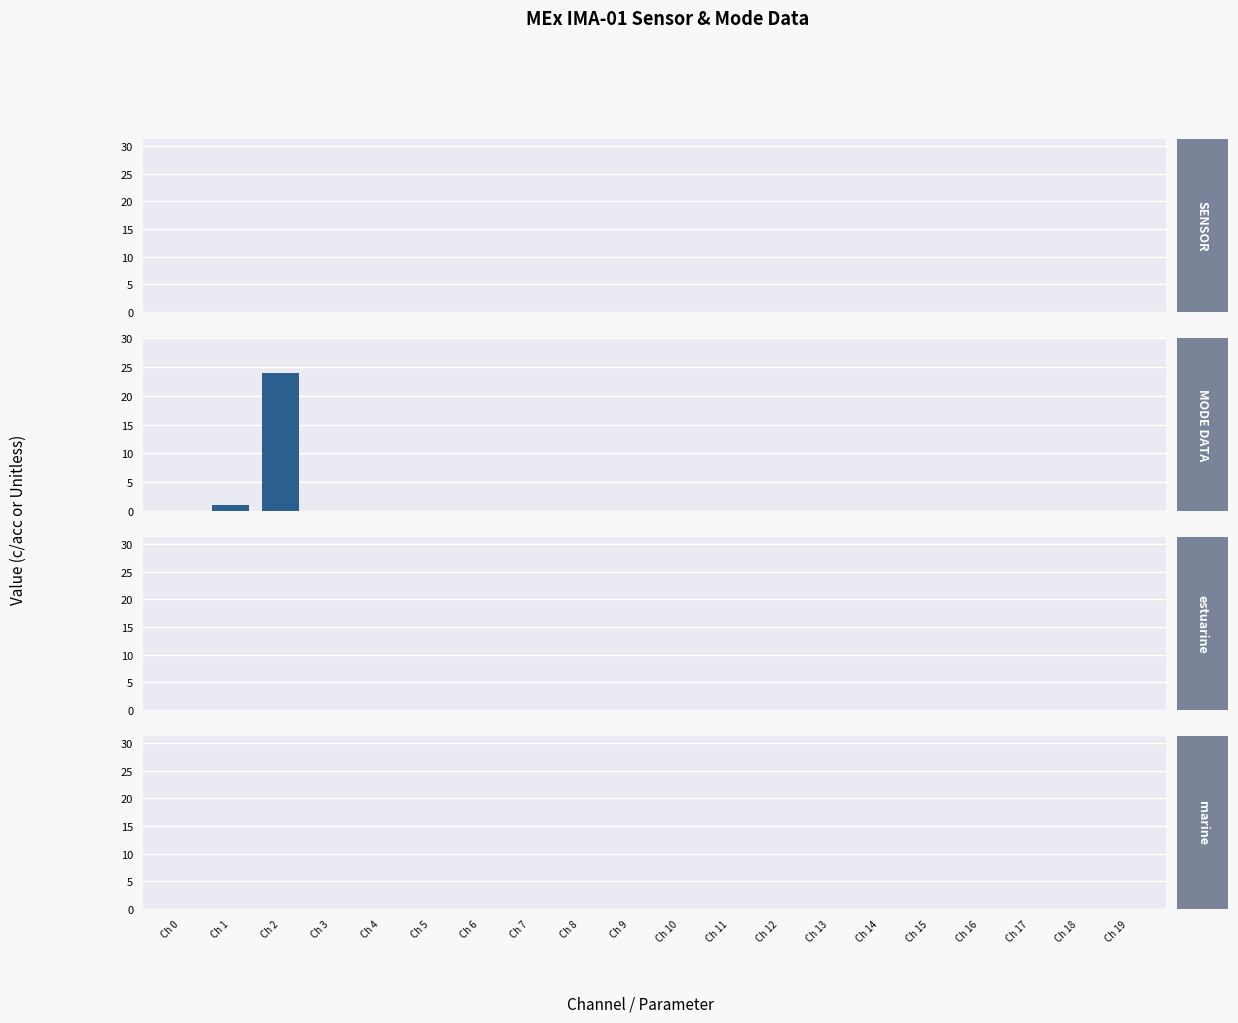

What is the maximum value shown in the chart?

24